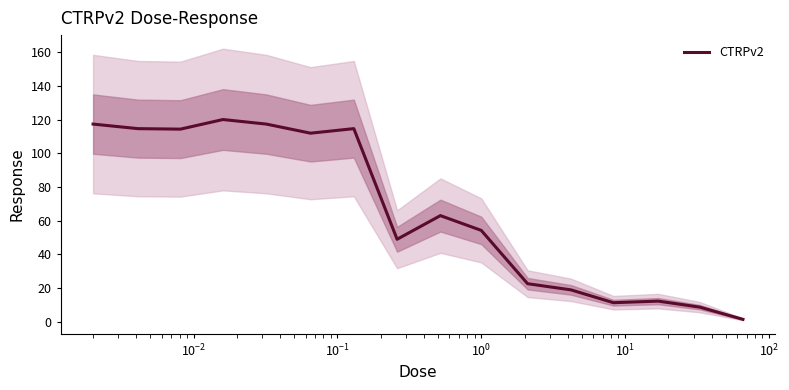

How many values are below 63?

8